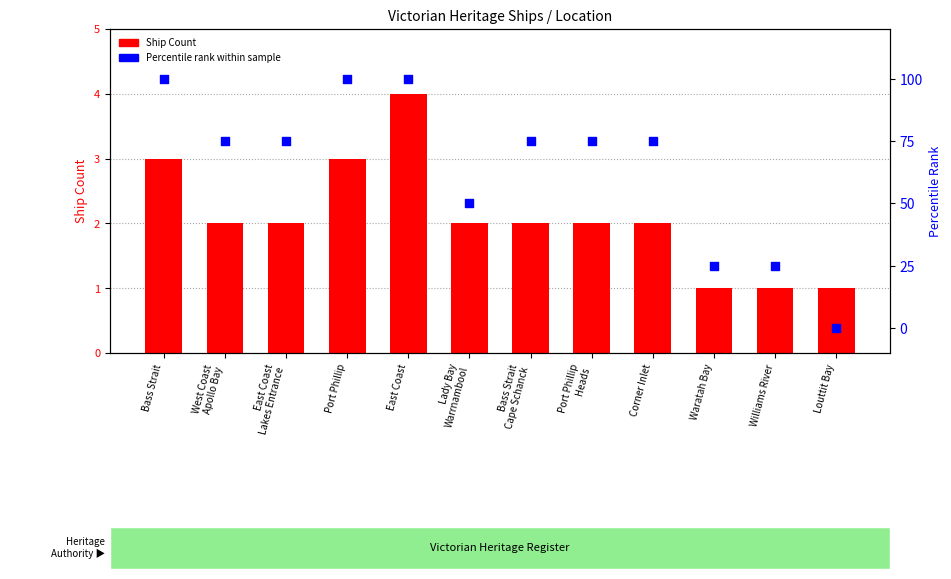

Which series has the largest Y range (max minus min)?

Percentile rank within sample